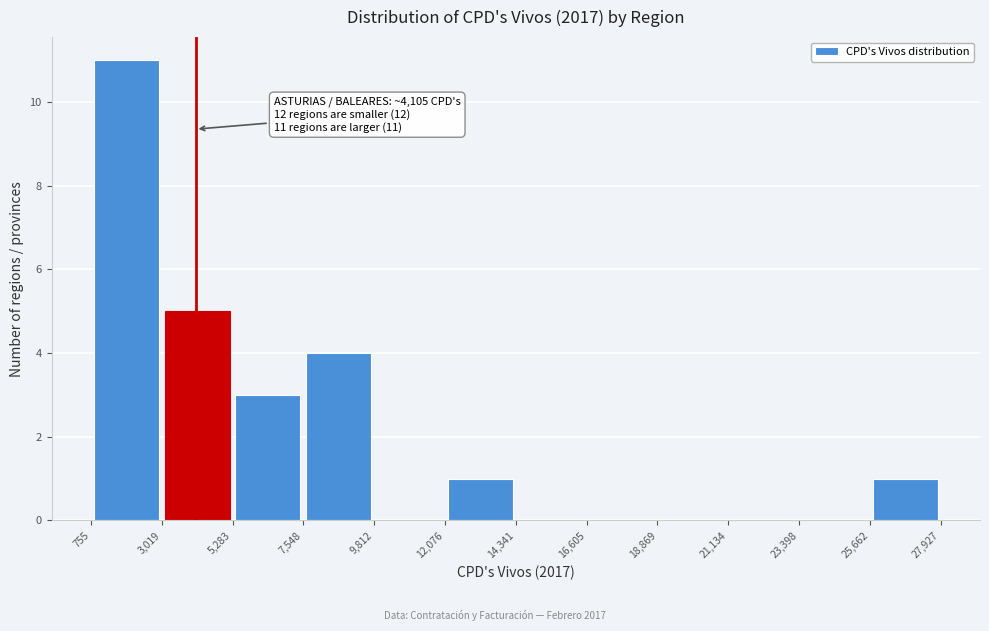

Which range on the x-axis has the tallest bar?

755 to 3,019